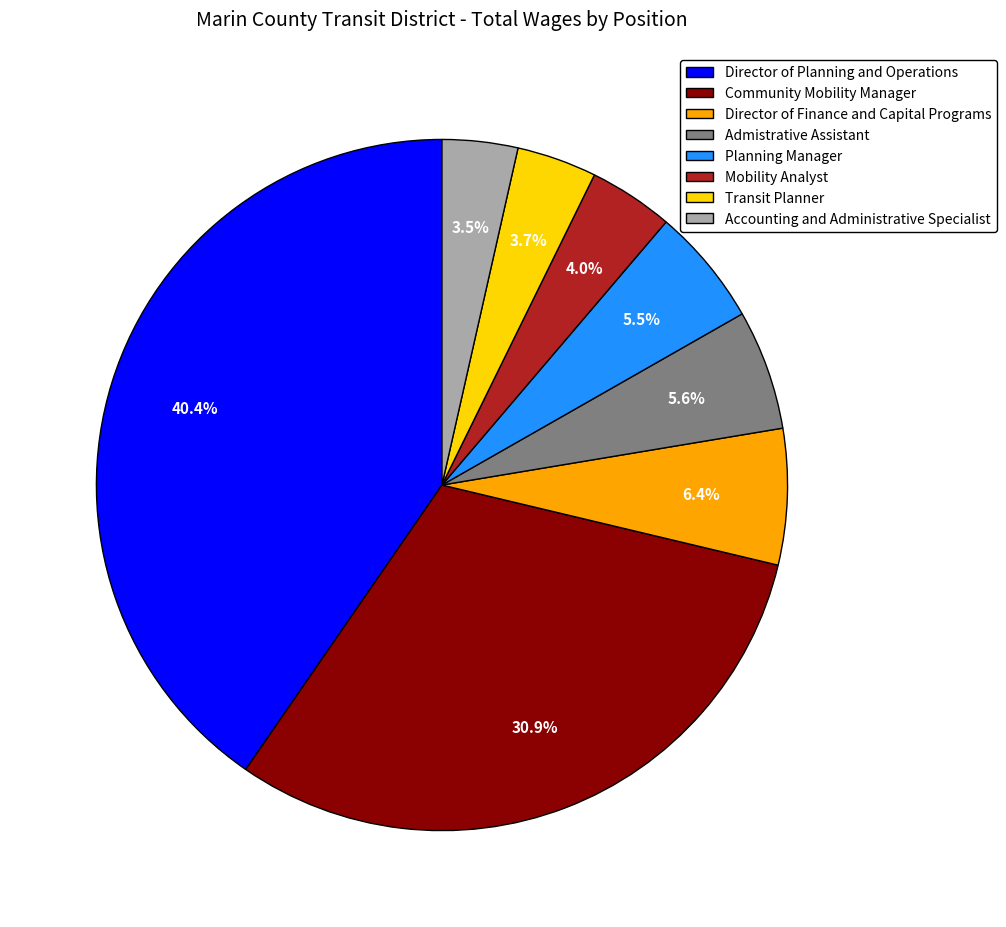

The Community Mobility Manager slice represents 23% of the pie. True or false?

False